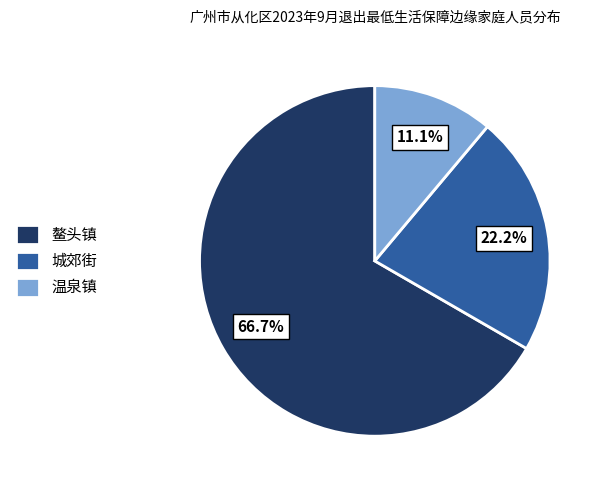

Rank the categories by value from highest to lowest.

鳌头镇, 城郊街, 温泉镇